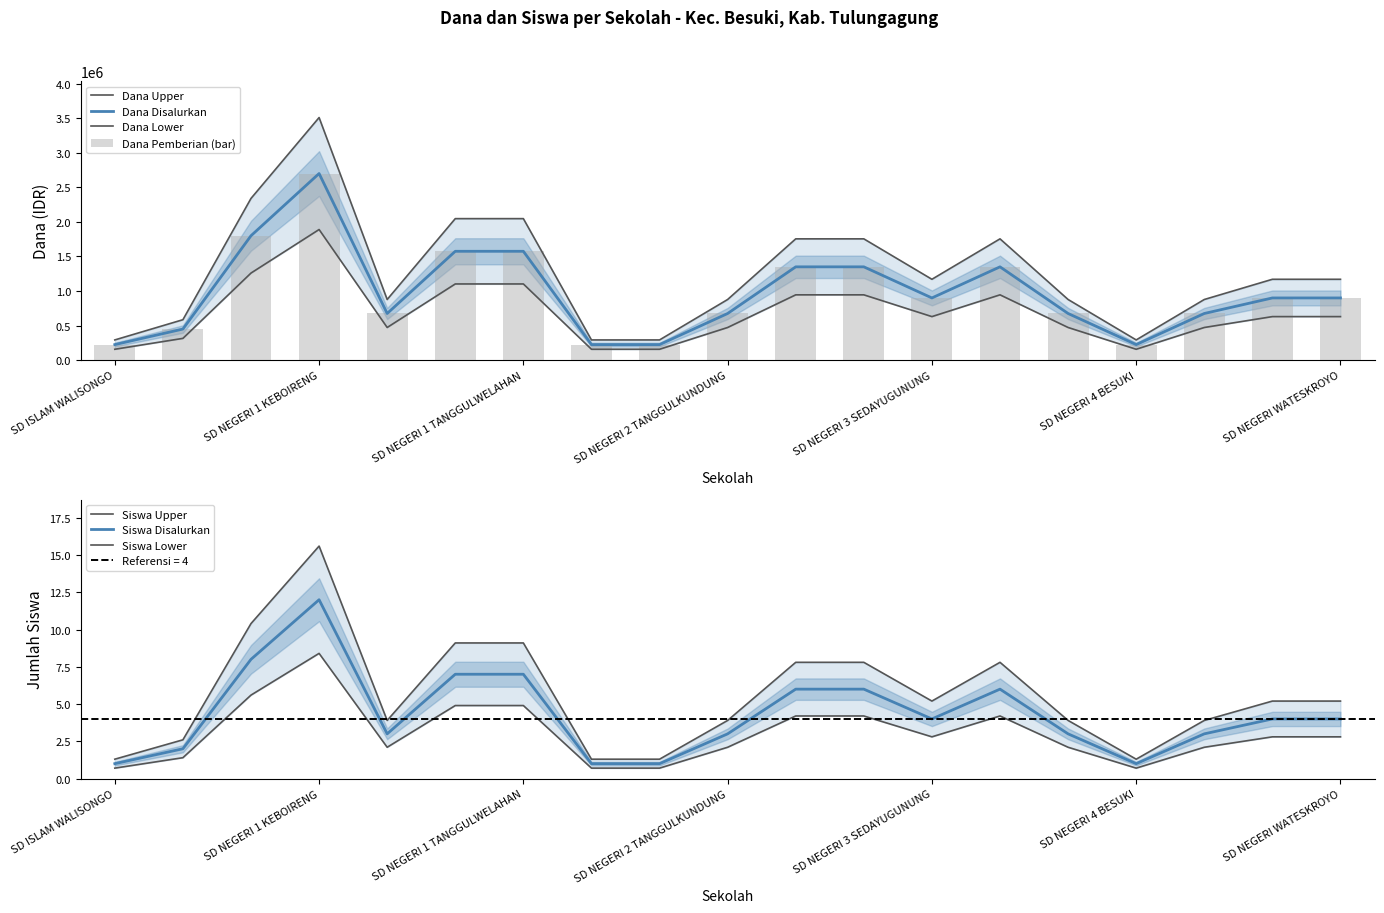

The value of Dana Disalurkan at SD ISLAM WALISONGO is 225000. True or false?

True